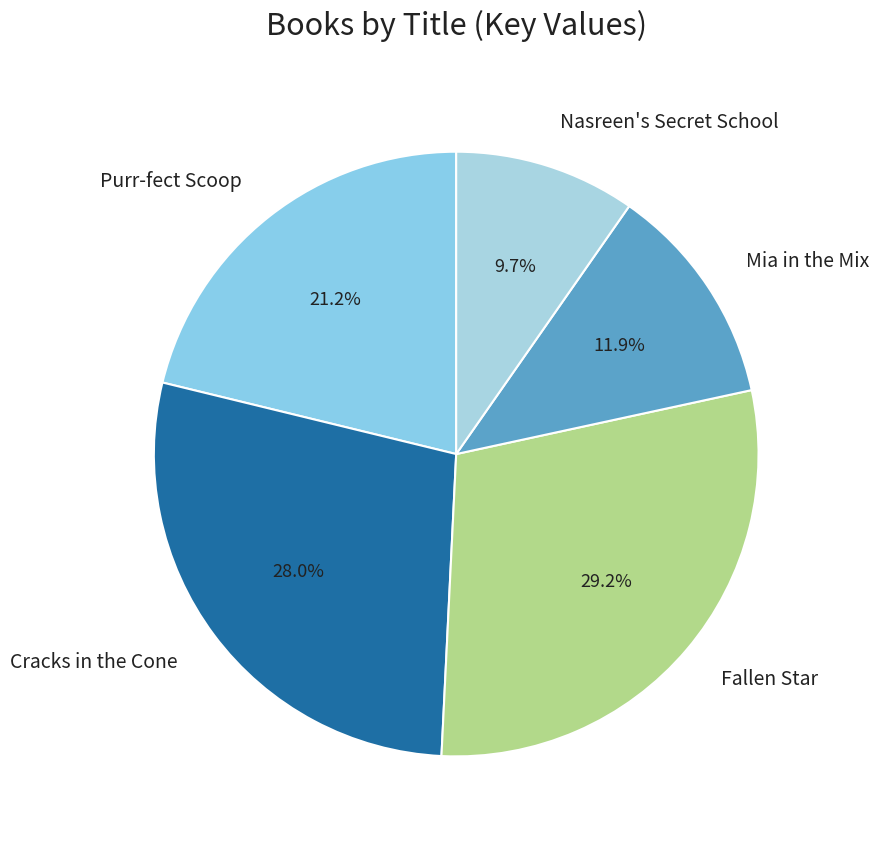

Count the number of slices in the pie.

5